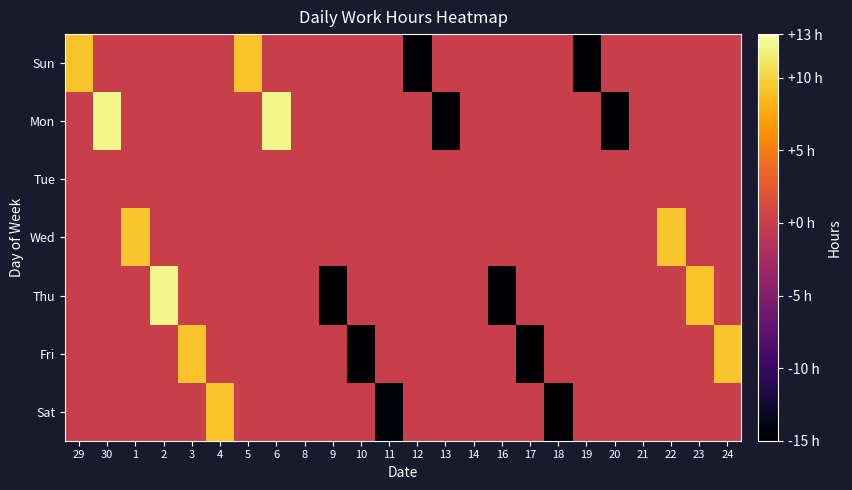

At which category does the chart reach its peak across all series?

6